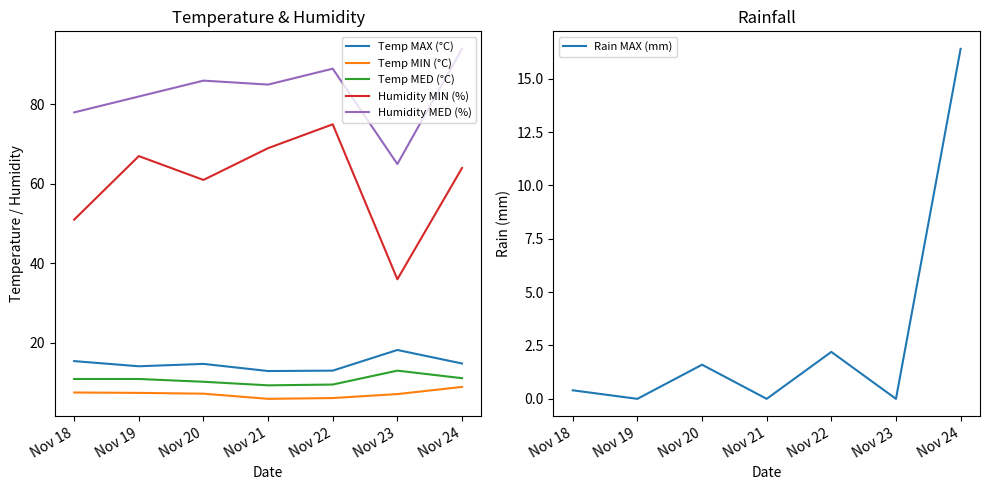

The value of Temp MIN (°C) at Nov 24 is 8.9. True or false?

True